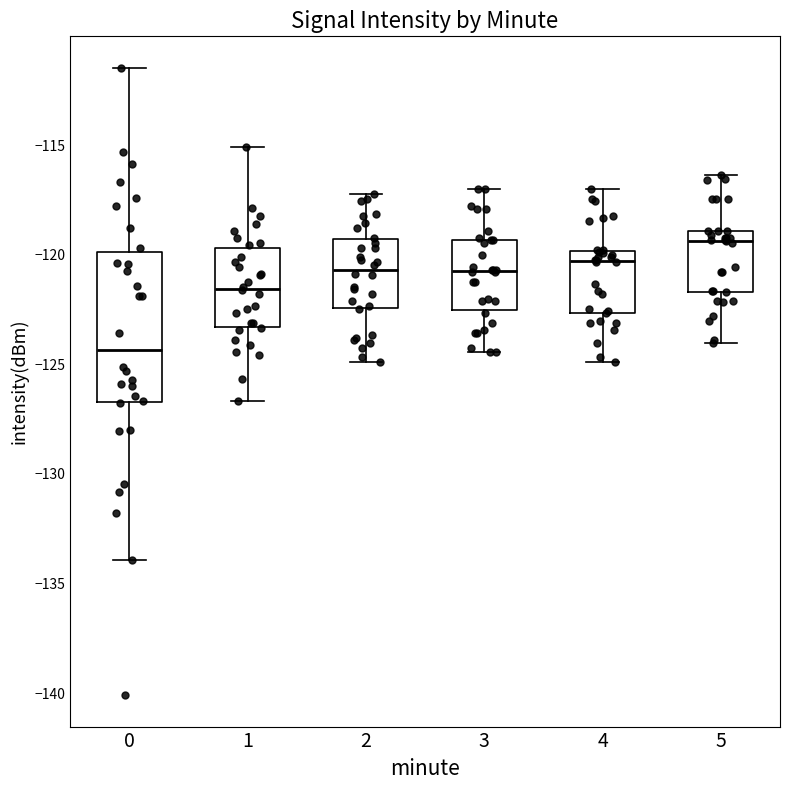

Which box is the tallest, from its lower edge to its upper edge?

0